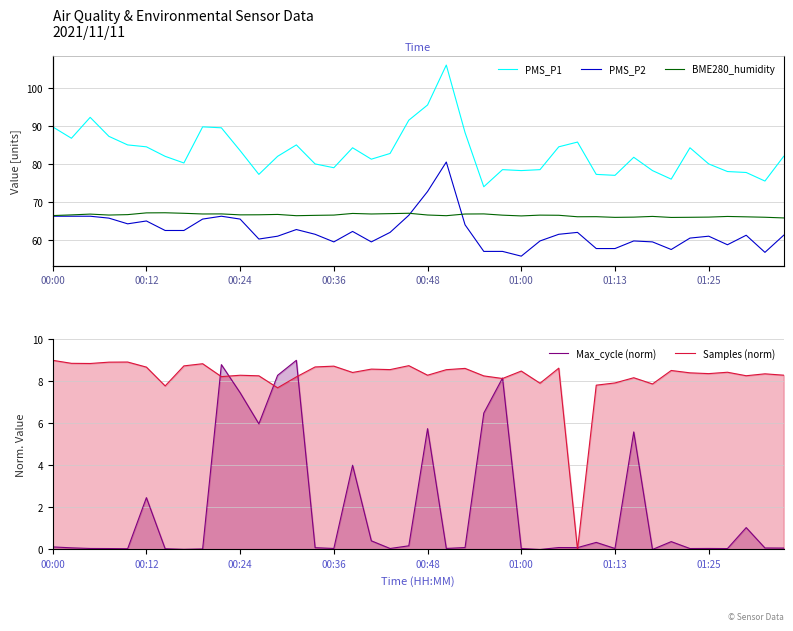

What are all the series names shown in the legend?

PMS_P1, PMS_P2, BME280_humidity, Max_cycle (norm), Samples (norm)